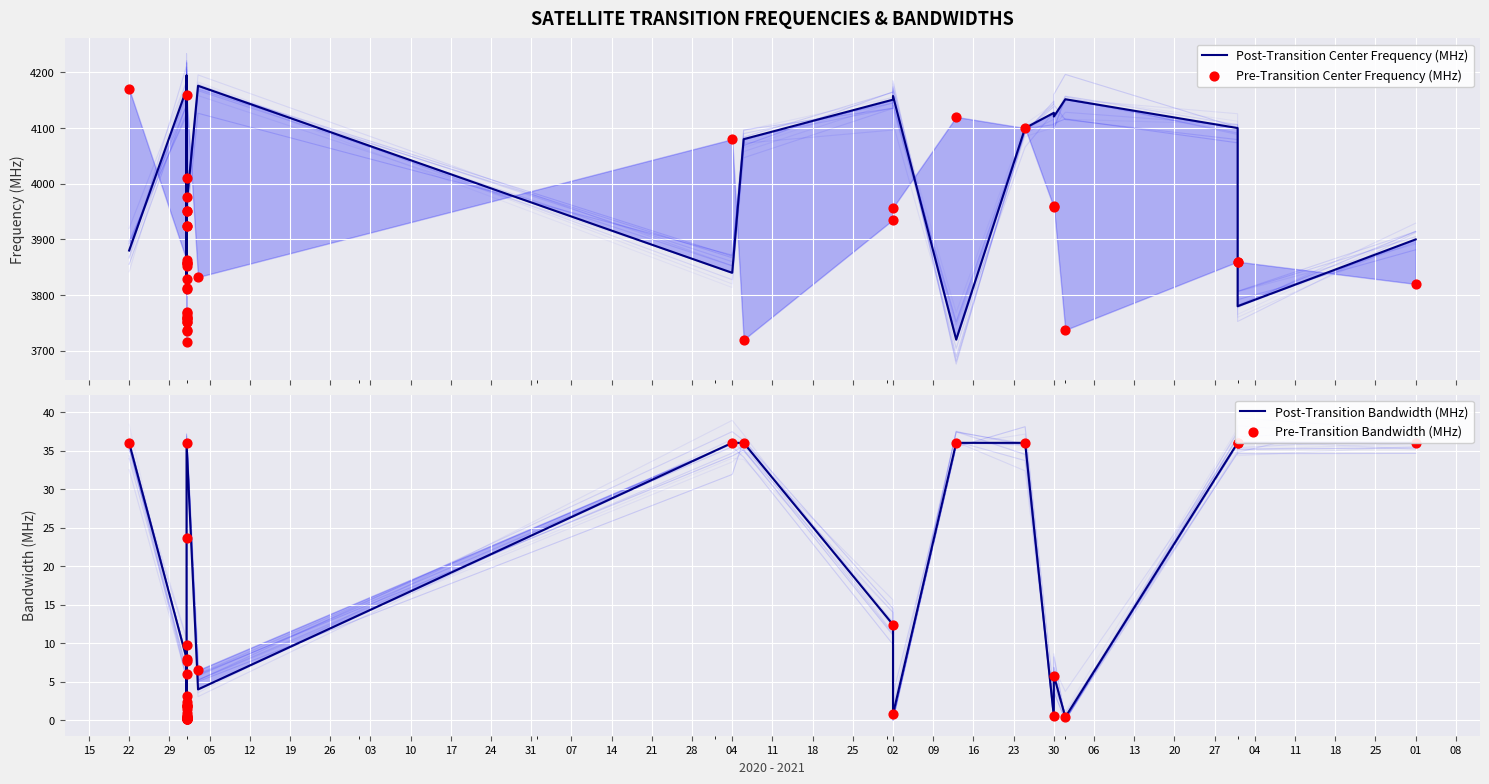

Which series reaches the maximum Y coordinate?

Post-Transition Center Frequency (MHz)